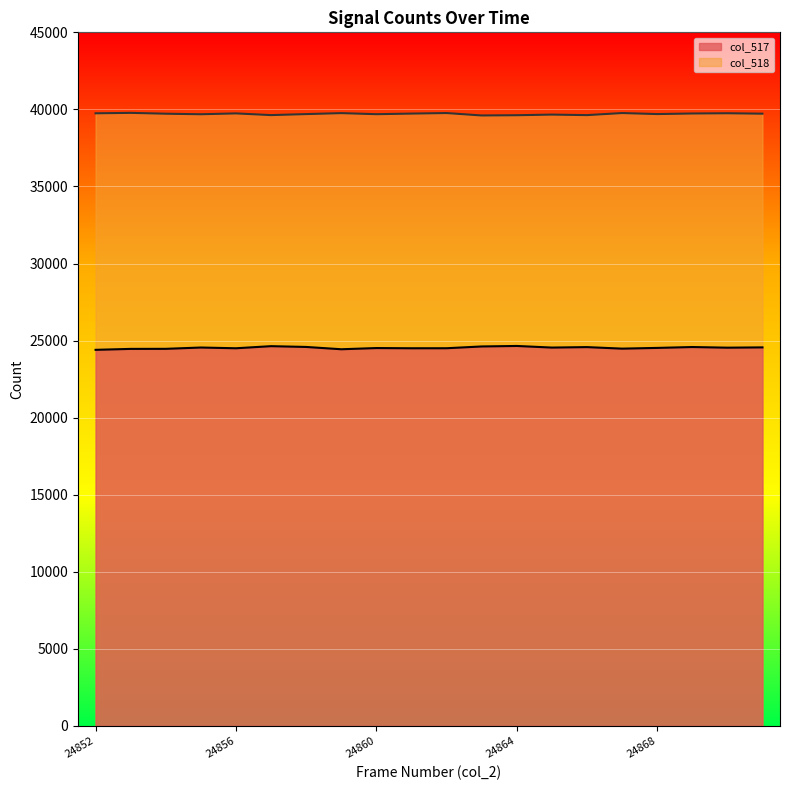

What are all the series names shown in the legend?

col_517, col_518